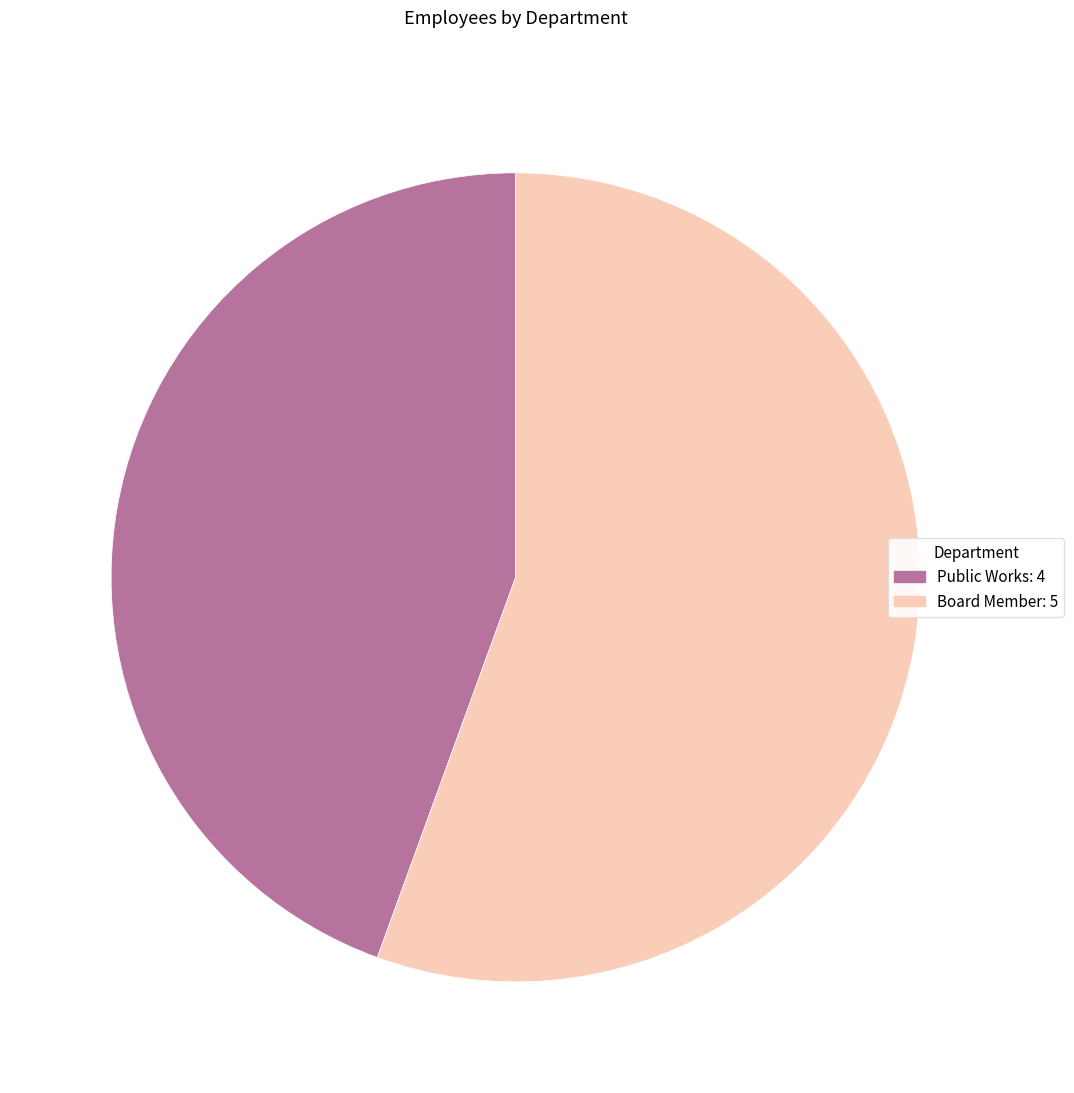

How many segments does this pie chart have?

2